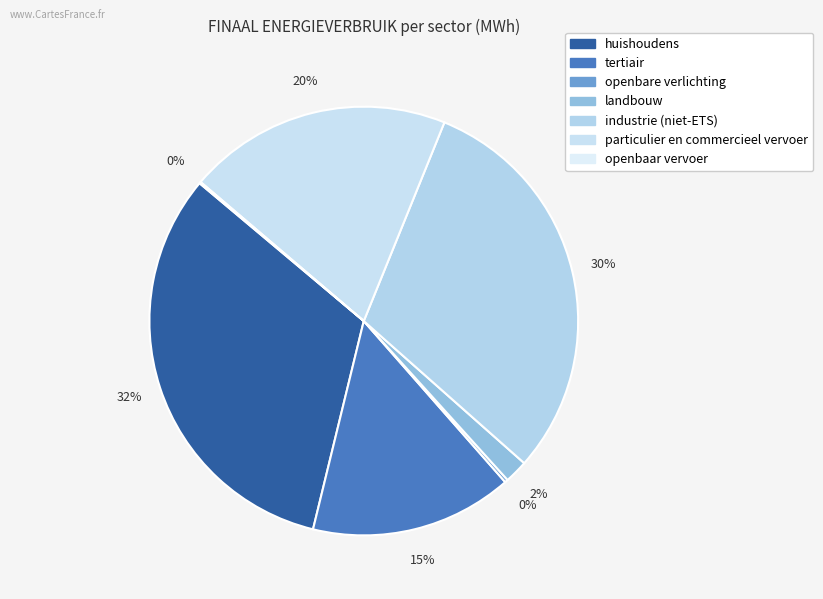

How many segments does this pie chart have?

7